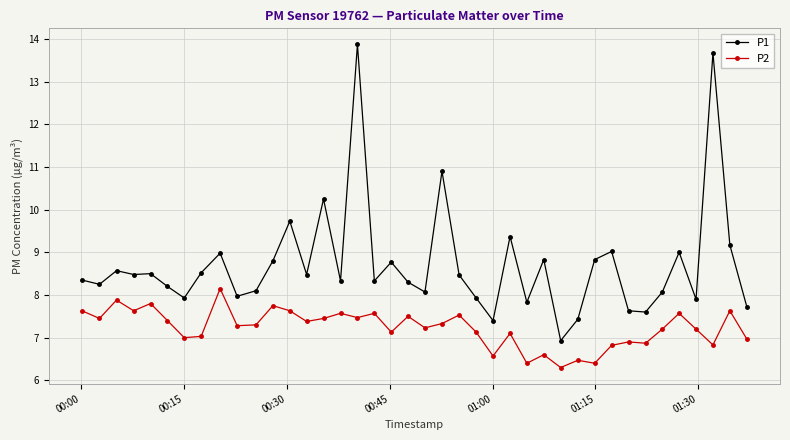

What is the difference between the maximum and minimum values in the P1 series?

6.9